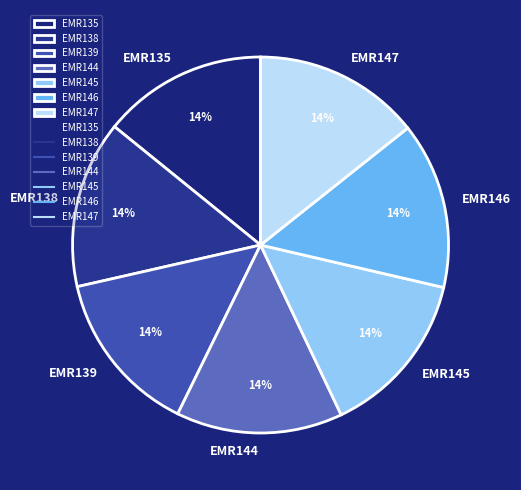

To the nearest percent, what is the average slice percentage?

14%